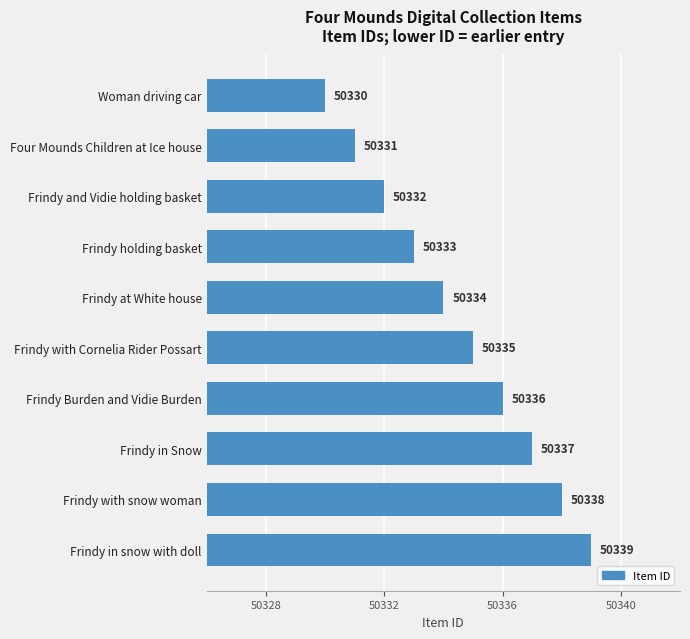

List the labels in order of value, smallest first.

Woman driving car, Four Mounds Children at Ice house, Frindy and Vidie holding basket, Frindy holding basket, Frindy at White house, Frindy with Cornelia Rider Possart, Frindy Burden and Vidie Burden, Frindy in Snow, Frindy with snow woman, Frindy in snow with doll